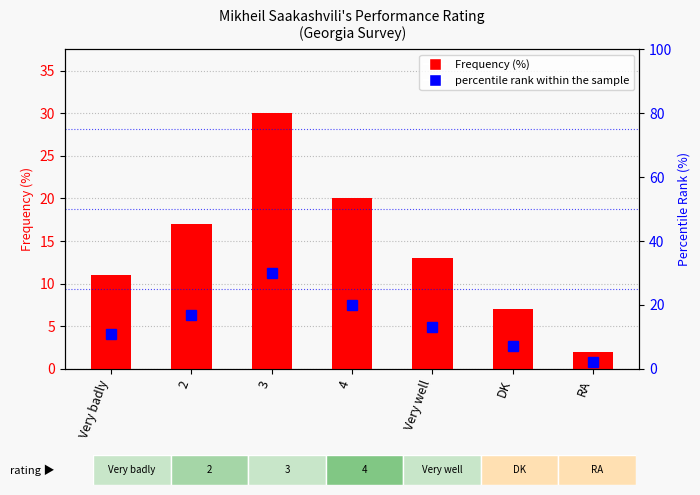

Reading left to right, extract all data points from this chart.

Frequency (%): 11.0	17.0	30.0	20.0	13.0	7.0	2.0
percentile rank within the sample: 11.0	17.0	30.0	20.0	13.0	7.0	2.0